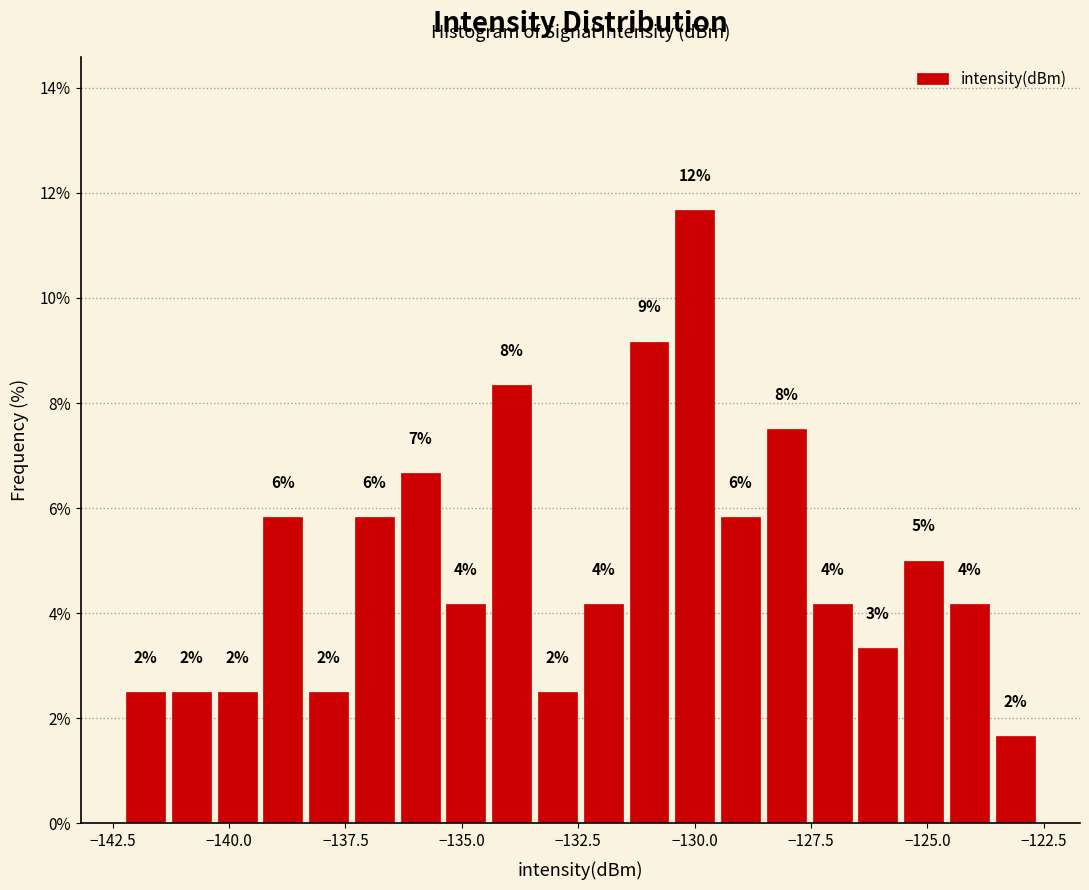

Read against the x-axis, roughly where is the centre of the tallest bar?

-130.0